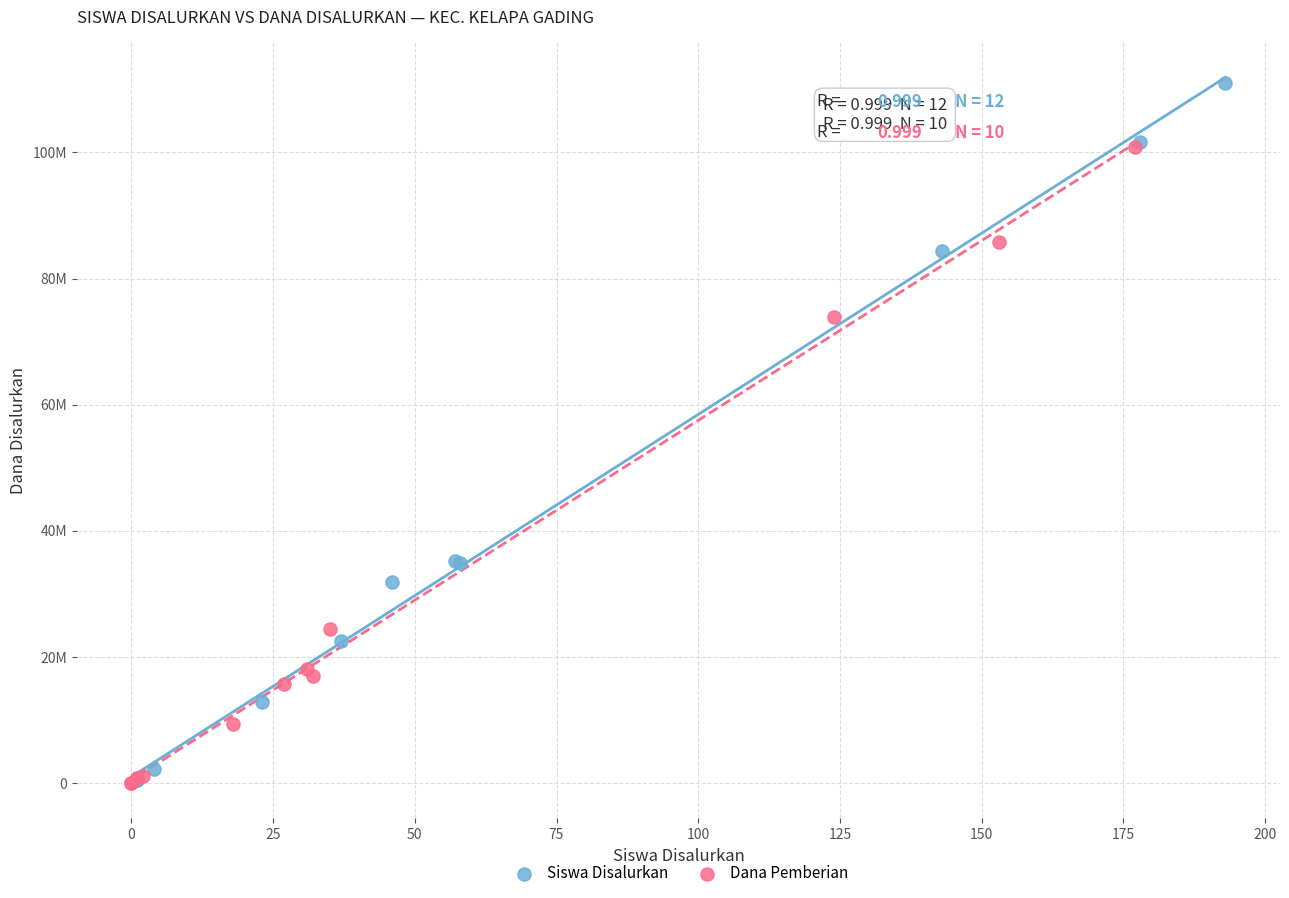

What are all the series names shown in the legend?

Siswa Disalurkan, Dana Pemberian